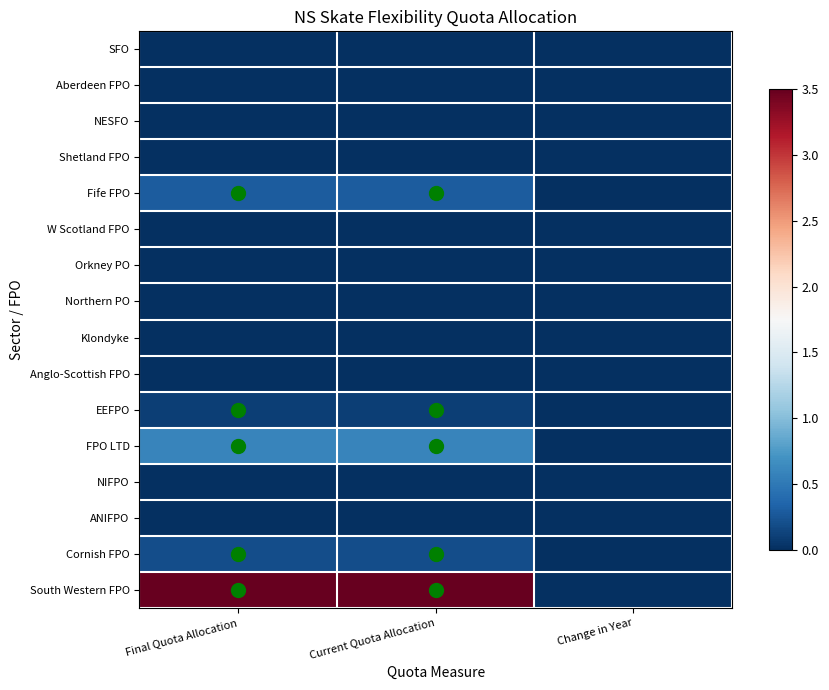

Which category has the lowest value across all series?

Final Quota Allocation